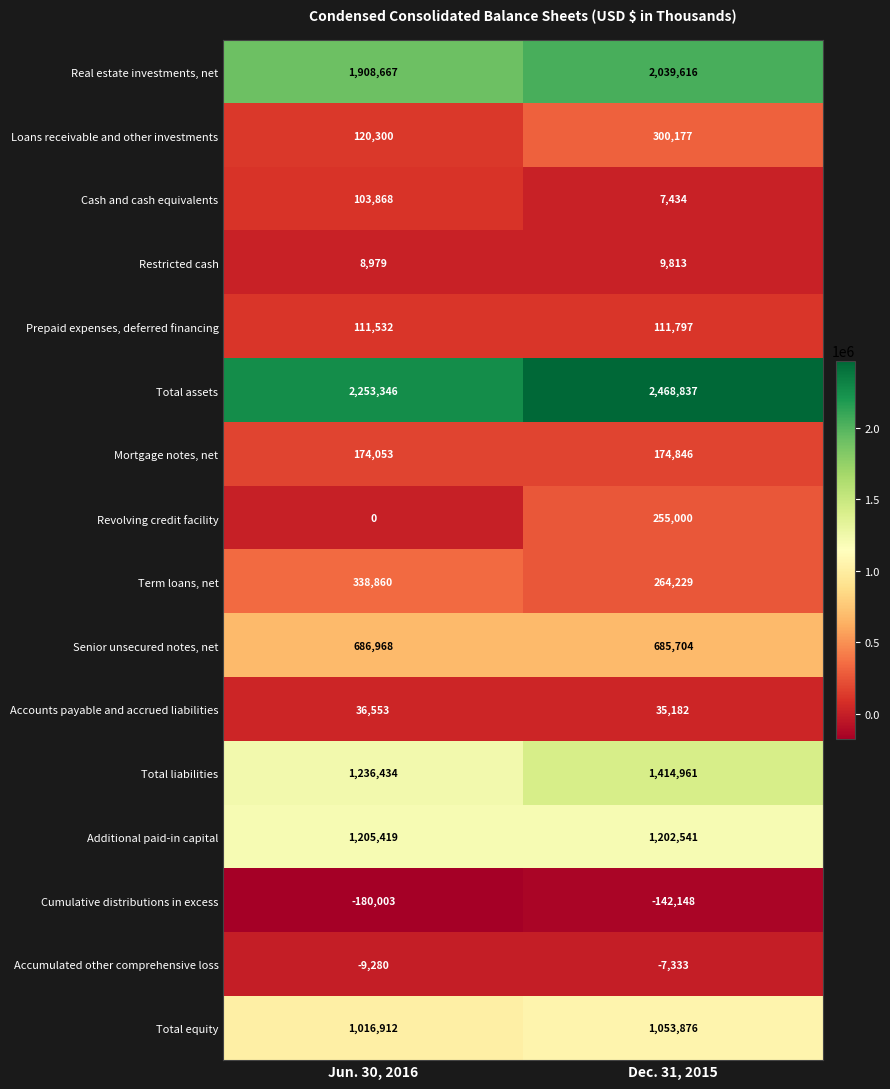

Where is Revolving credit facility nearest to the value 127500?

Jun. 30, 2016